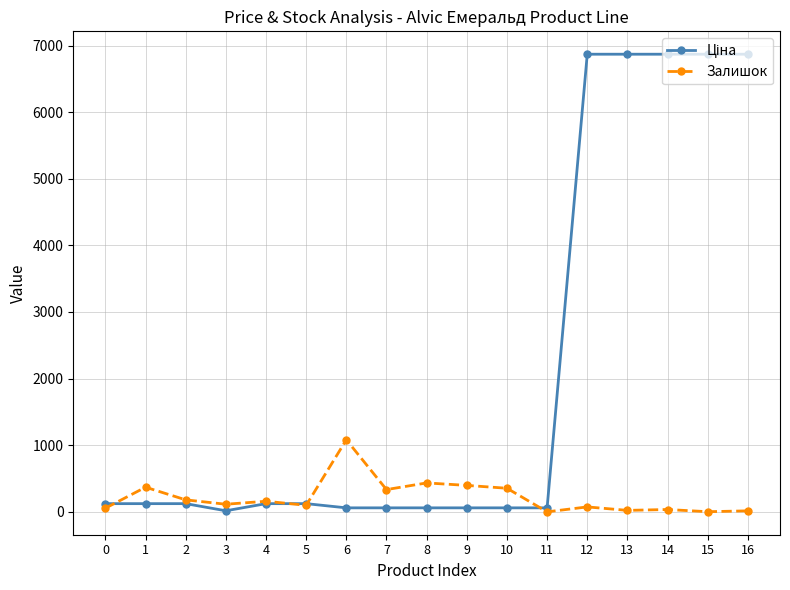

What is the maximum value shown in the chart?

6869.4